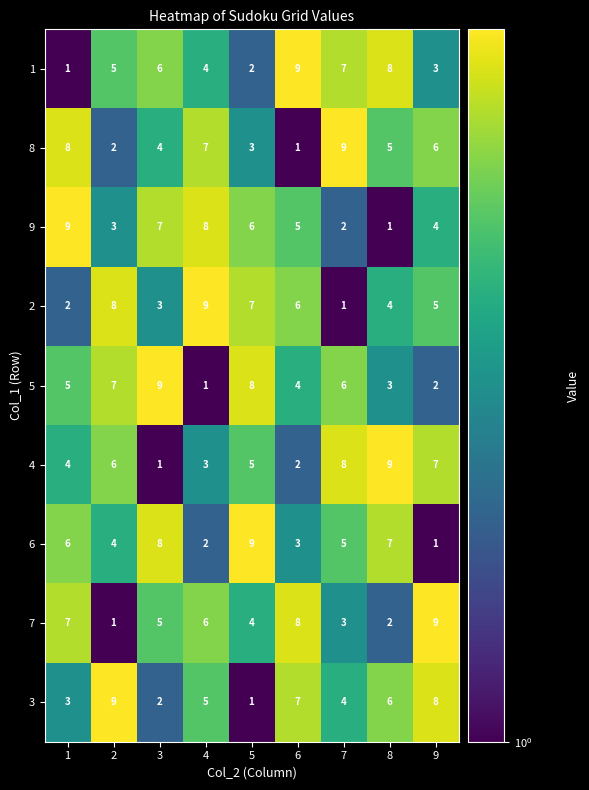

What is the sum of all 7 values?

45